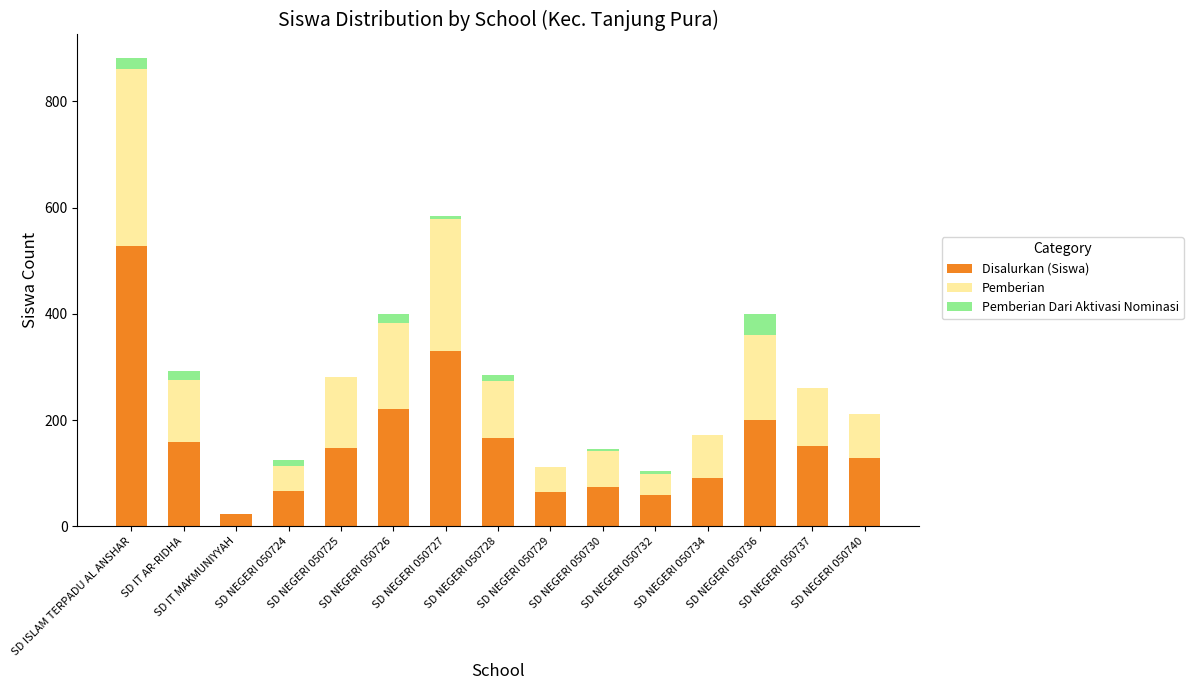

What is the total value across all series at SD NEGERI 050729?

112